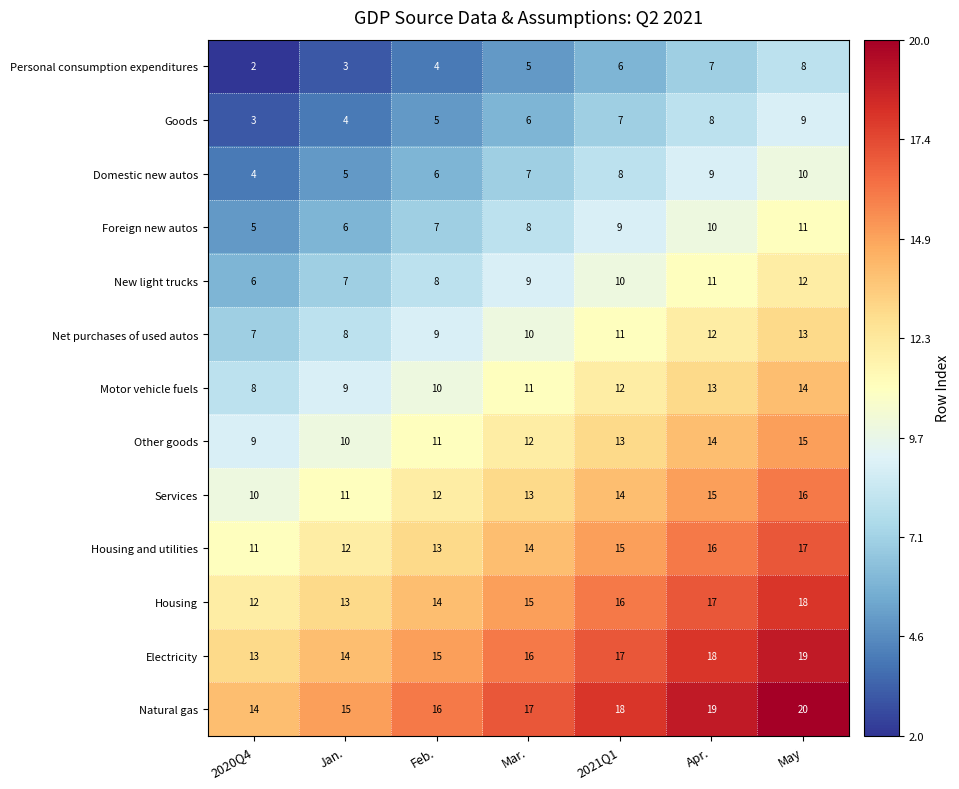

What is the sum of the Natural gas values at 2020Q4 and Jan.?

29